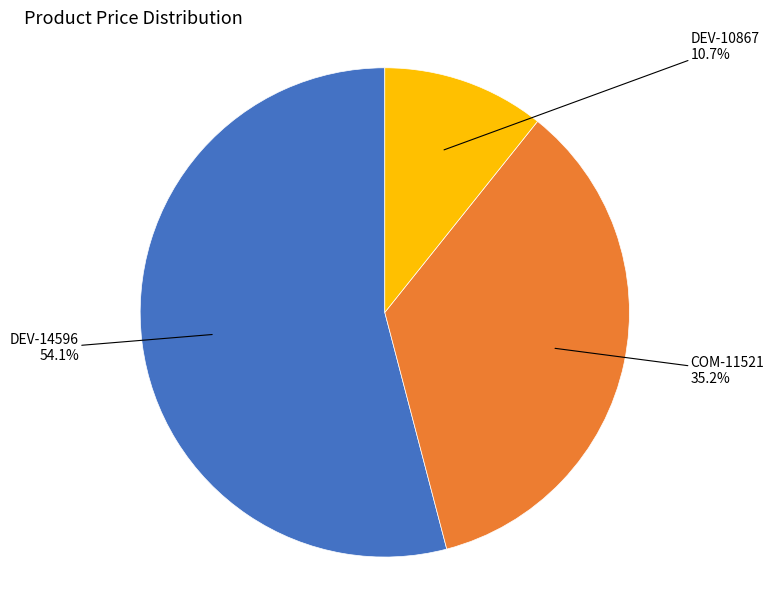

Is there a majority slice in this chart?

Yes